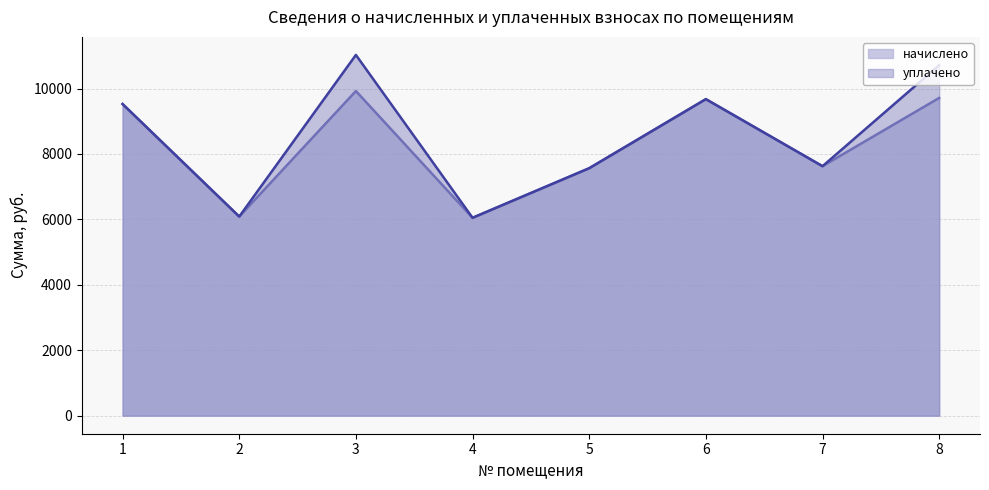

Rank the series at 6 from lowest to highest value.

начислено, уплачено